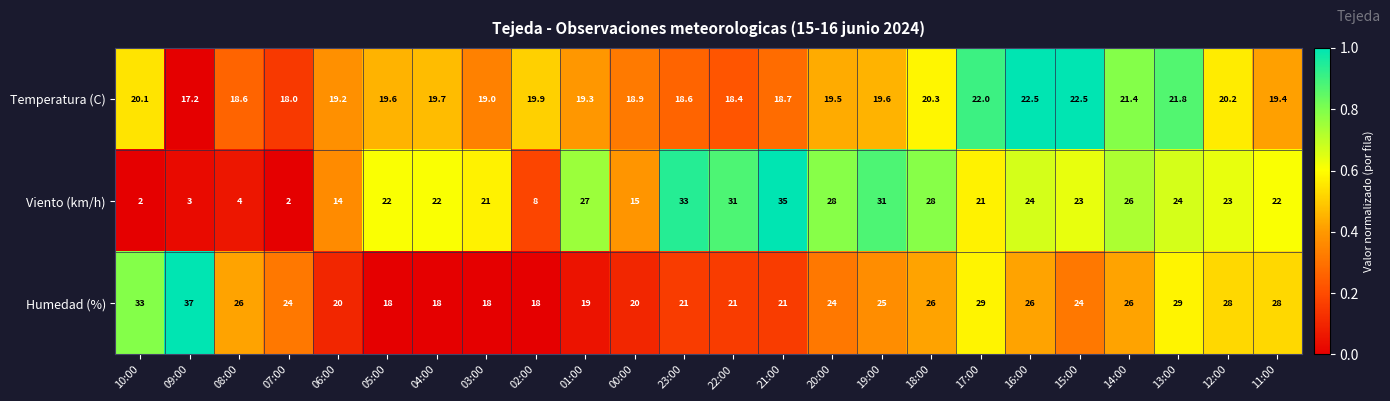

What is the difference between the maximum and minimum values in the Humedad (%) series?

19.0